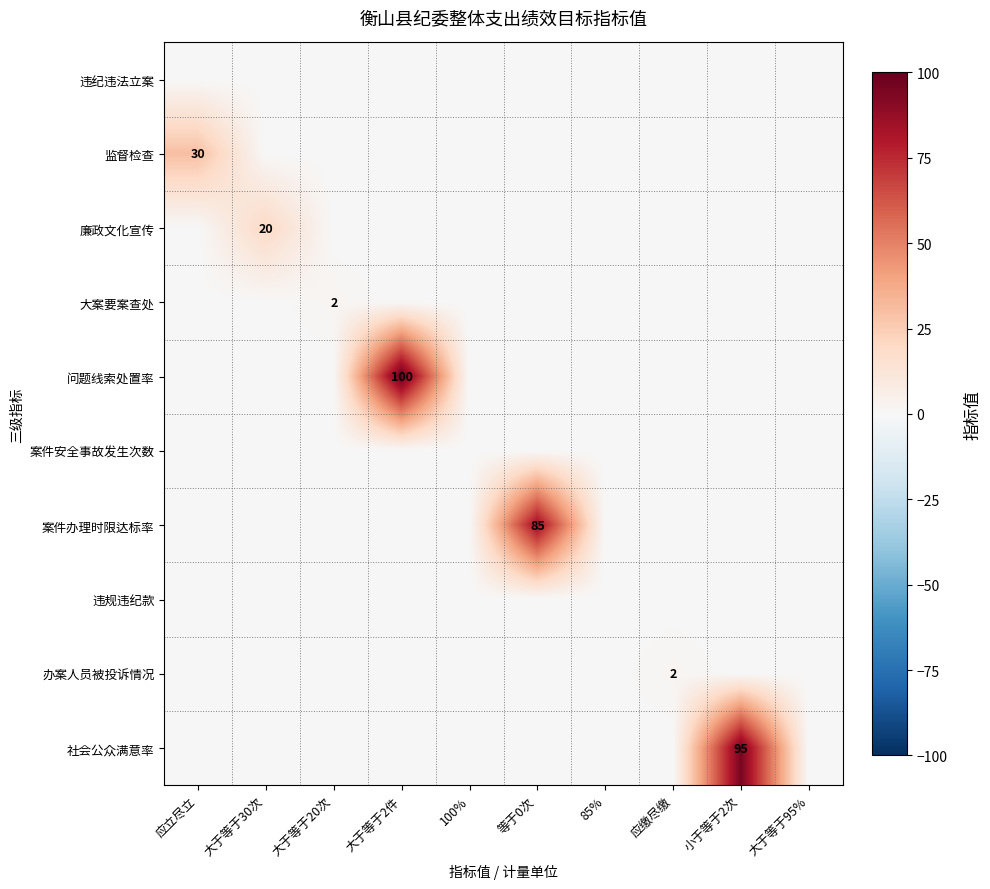

At which category does the chart reach its minimum across all series?

应立尽立